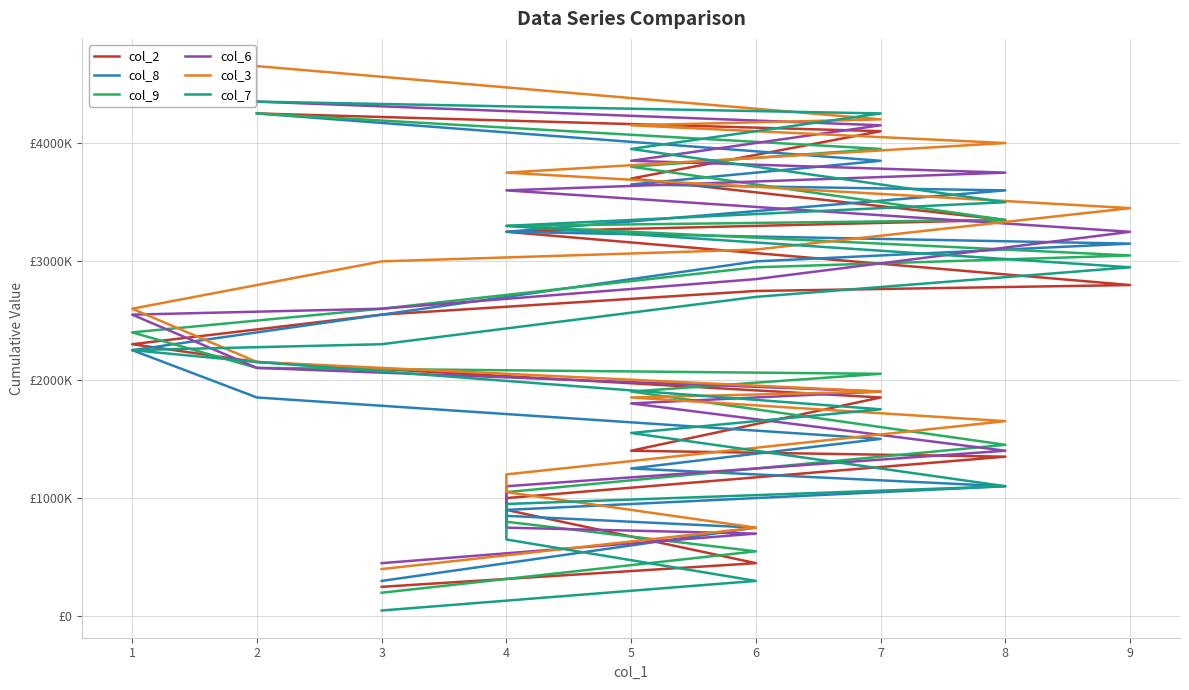

Is the value of col_8 at 3 greater than the value of col_6 at 6?

No